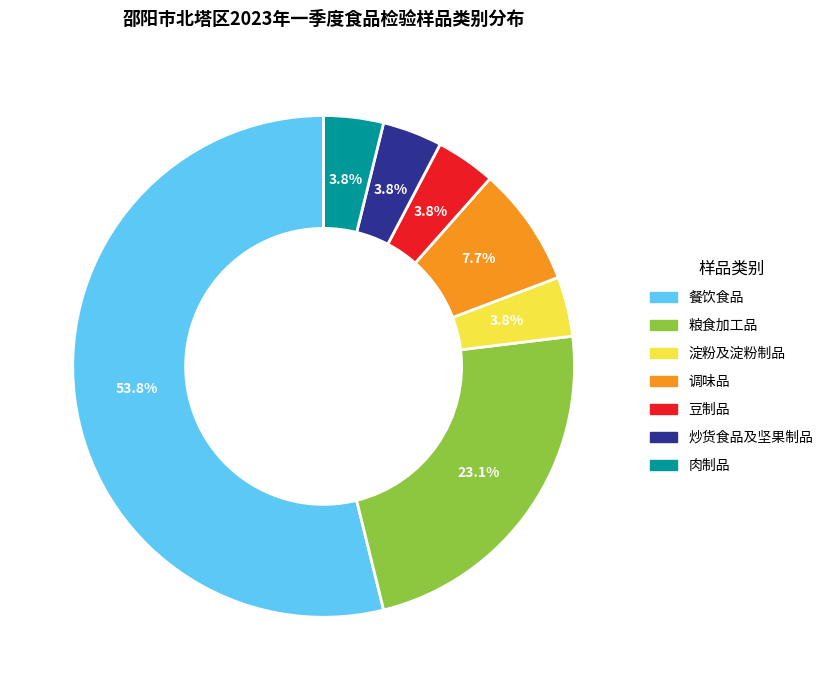

What percentage is the 淀粉及淀粉制品 slice, to the nearest percent?

4%